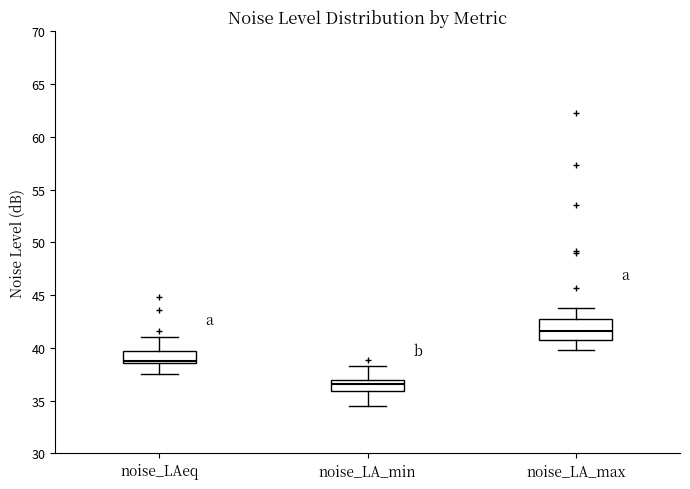

Reading left to right, transcribe this box plot: for each box, give where its median line is, the range the box spans, and where its two whiskers end, as read against the y-axis. The values are not printed on the chart, so give them approximately, as read against the axis.

noise_LAeq: median 39.0, box 38.5 to 39.5, whiskers 37.5 to 41.0
noise_LA_min: median 36.5, box 36.0 to 37.0, whiskers 34.5 to 38.5
noise_LA_max: median 41.5, box 41.0 to 42.5, whiskers 40.0 to 43.5